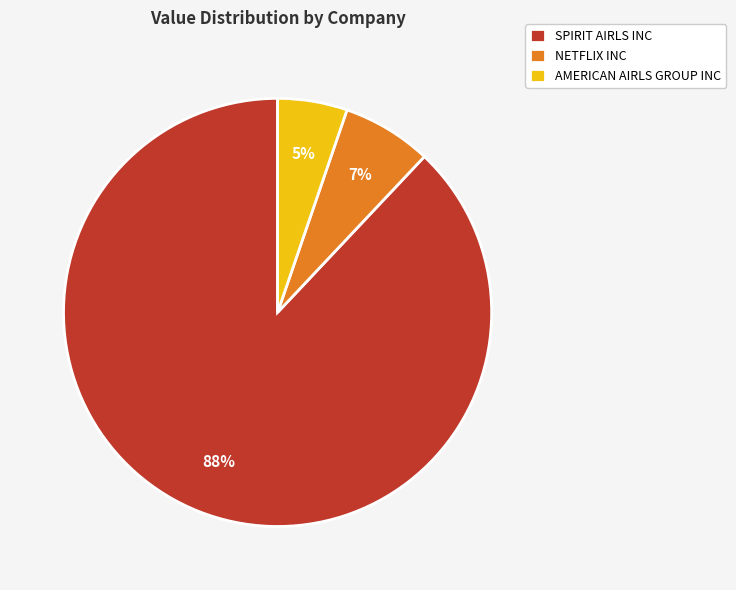

Is the sum of AMERICAN AIRLS GROUP INC and SPIRIT AIRLS INC greater than half?

Yes